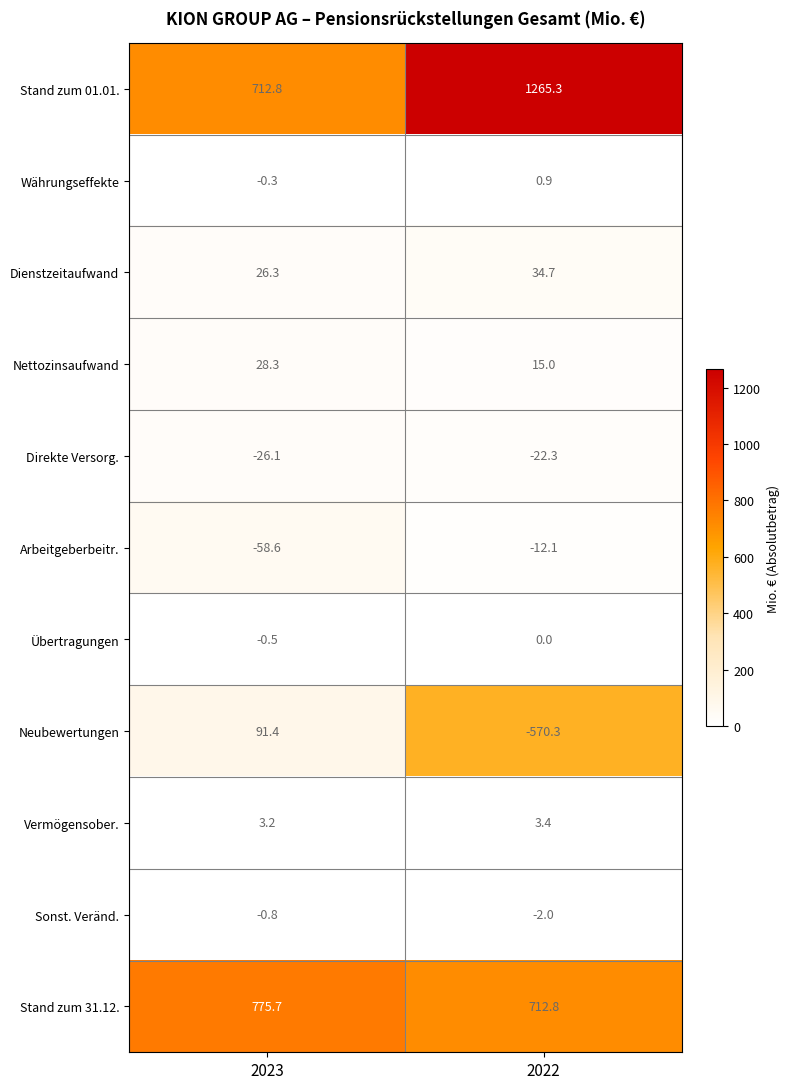

What is the maximum value shown in the chart?

1265.3